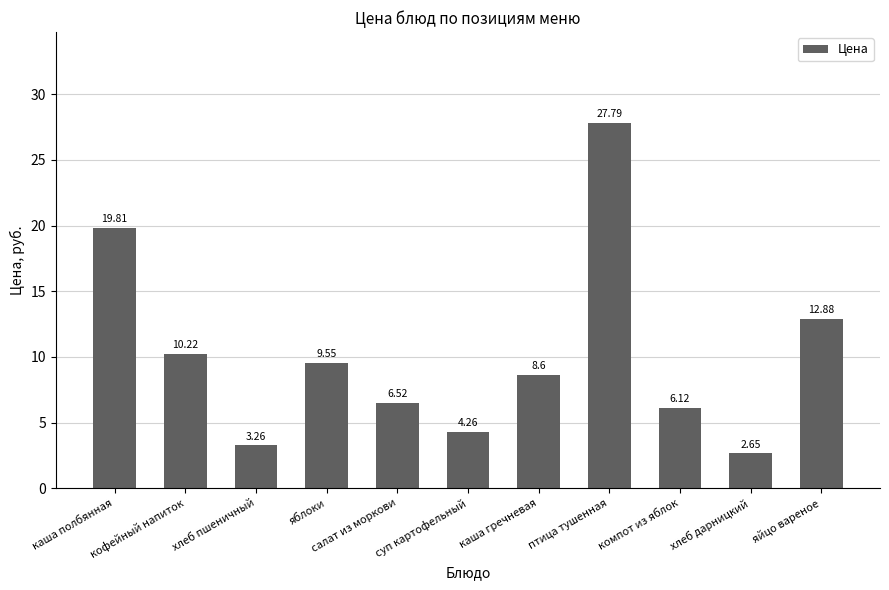

At which label is the value closest to 15?

яйцо вареное